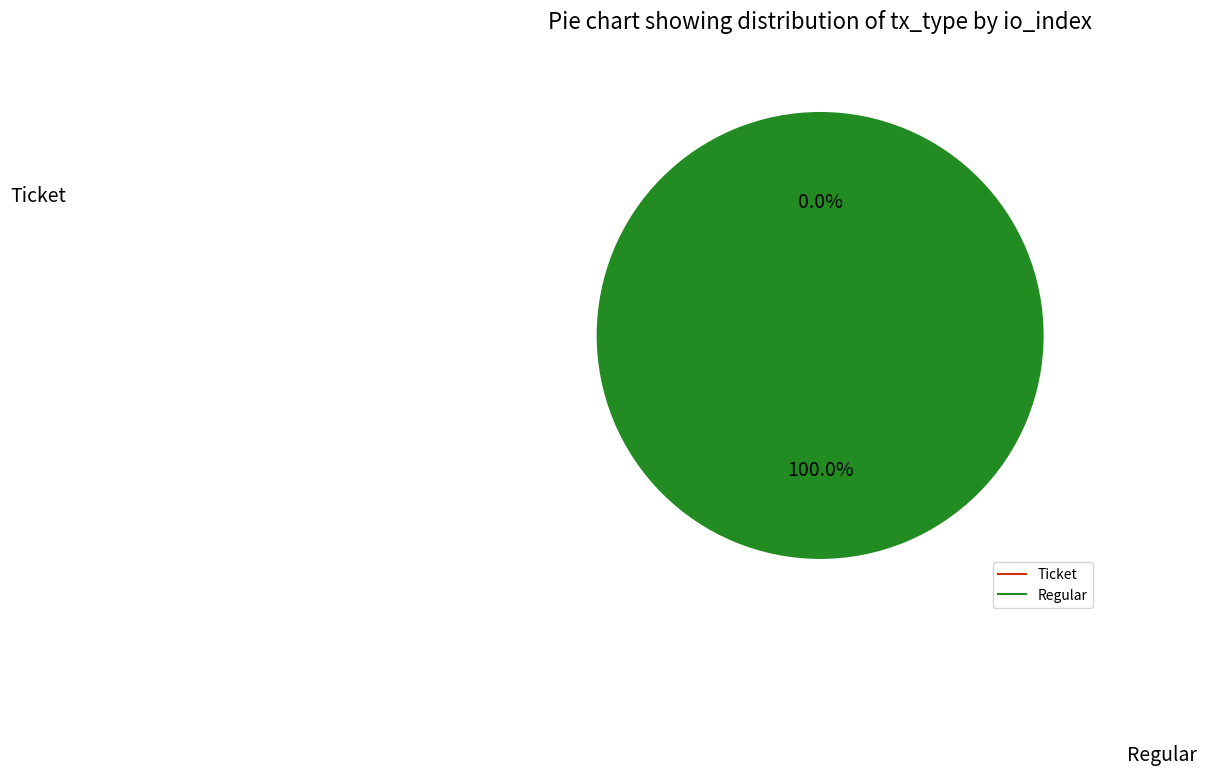

Which category has the biggest portion of the pie?

Regular